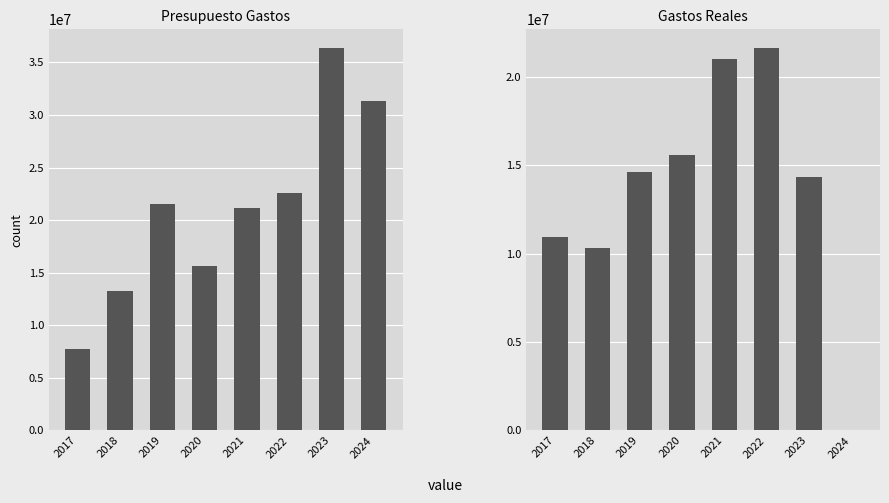

Rank the series by their average value, from lowest to highest.

Gastos Reales, Presupuesto Gastos